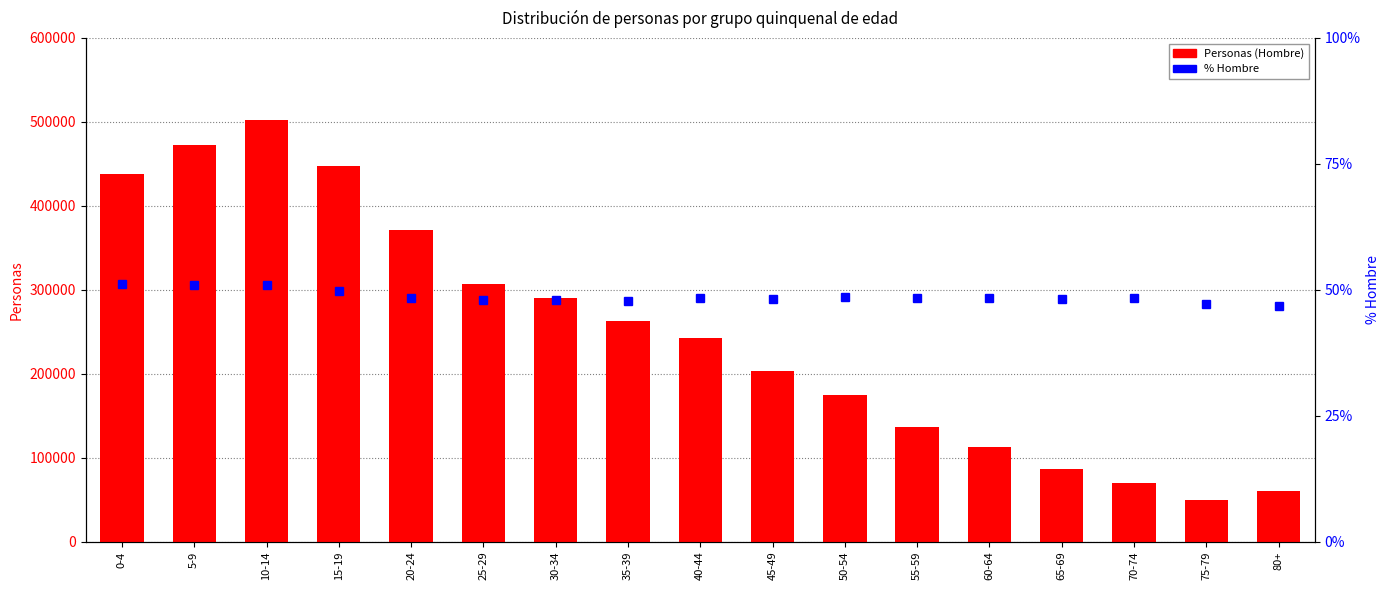

What is the greatest value displayed?

501903.0